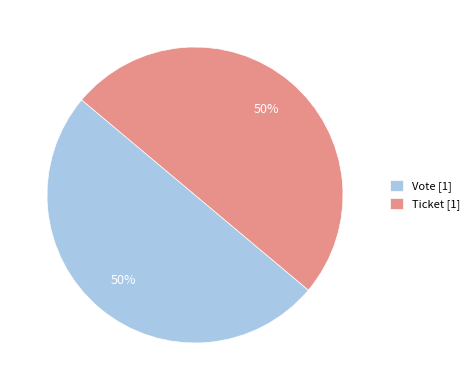

Do Vote [1] and Ticket [1] together represent more than half of the pie?

Yes